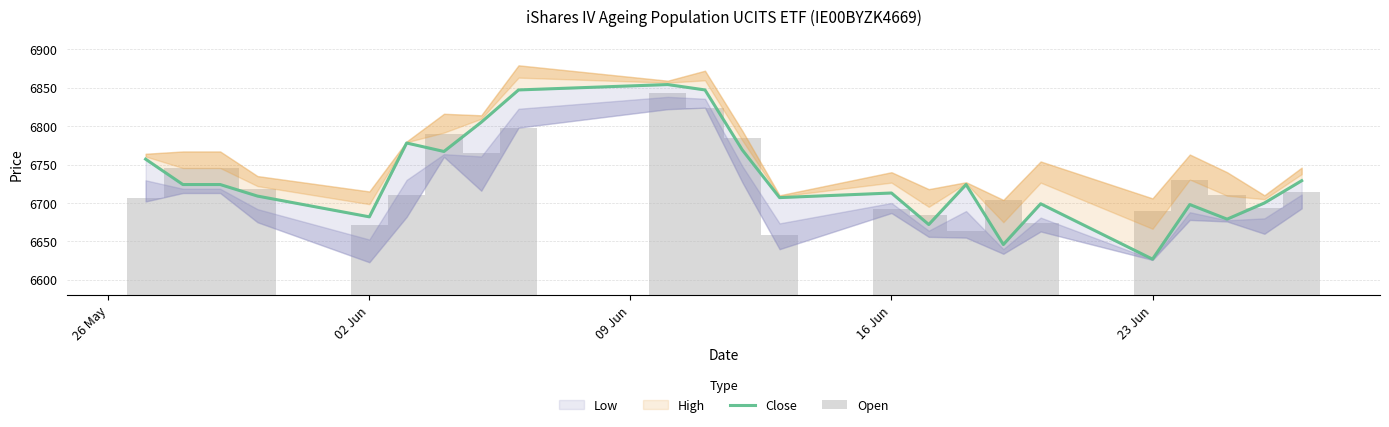

Is the value of Open at 20 greater than the value of Close at 17?

Yes